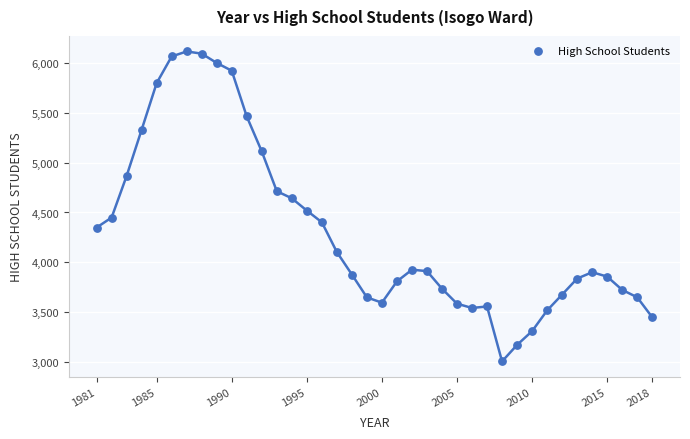

What Y value in the scatter plot is closest to 4560?

4519